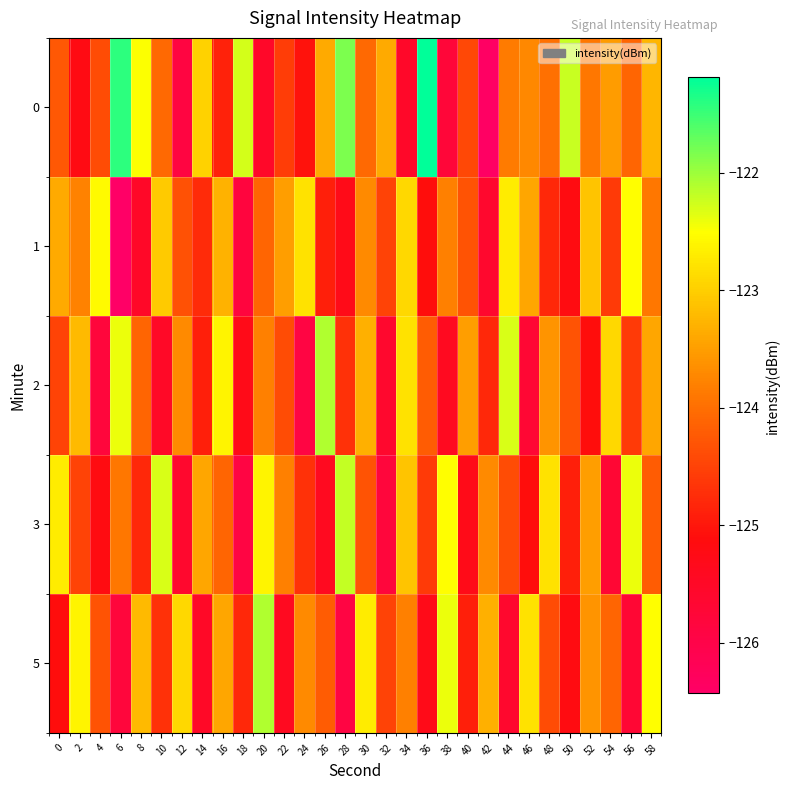

Reading left to right, list all the values displayed in this chart.

0: 0=-124.2	2=-125.2	4=-124.4	6=-121.4	8=-122.5	10=-124.1	12=-125.9	14=-122.9	16=-124.9	18=-122.3	20=-125.5	22=-124.5	24=-125.0	26=-123.4	28=-121.8	30=-124.1	32=-123.4	34=-125.5	36=-121.2	38=-125.8	40=-124.4	42=-126.4	44=-123.9	46=-123.7	48=-124.0	50=-122.2	52=-123.9	54=-123.5	56=-124.1	58=-123.3
1: 0=-123.4	2=-123.8	4=-122.5	6=-126.4	8=-125.5	10=-123.0	12=-124.3	14=-124.8	16=-123.3	18=-125.8	20=-124.1	22=-123.5	24=-122.8	26=-124.9	28=-125.3	30=-123.7	32=-124.5	34=-122.9	36=-125.1	38=-123.8	40=-124.3	42=-125.6	44=-122.7	46=-123.4	48=-124.8	50=-125.2	52=-123.1	54=-124.6	56=-122.5	58=-123.9
2: 0=-124.5	2=-123.2	4=-125.8	6=-122.4	8=-124.1	10=-125.5	12=-123.7	14=-124.9	16=-122.6	18=-125.3	20=-123.8	22=-124.4	24=-125.9	26=-122.1	28=-124.7	30=-123.3	32=-125.6	34=-122.8	36=-124.2	38=-125.4	40=-123.5	42=-124.8	44=-122.3	46=-125.7	48=-123.6	50=-124.3	52=-125.1	54=-122.9	56=-124.6	58=-123.4
3: 0=-122.7	2=-124.5	4=-125.2	6=-123.9	8=-124.8	10=-122.3	12=-125.6	14=-123.4	16=-124.1	18=-125.9	20=-122.6	22=-123.8	24=-124.7	26=-125.4	28=-122.2	30=-124.3	32=-125.8	34=-123.1	36=-124.6	38=-122.5	40=-125.3	42=-123.7	44=-124.4	46=-125.1	48=-122.8	50=-124.9	52=-123.5	54=-125.7	56=-122.4	58=-124.2
5: 0=-125.1	2=-122.6	4=-124.3	6=-125.8	8=-123.2	10=-124.7	12=-122.9	14=-125.5	16=-123.4	18=-124.8	20=-122.1	22=-125.4	24=-123.7	26=-124.2	28=-125.9	30=-122.7	32=-124.5	34=-123.8	36=-125.3	38=-122.4	40=-124.9	42=-123.3	44=-125.6	46=-122.8	48=-124.4	50=-125.2	52=-123.6	54=-124.1	56=-125.7	58=-122.5